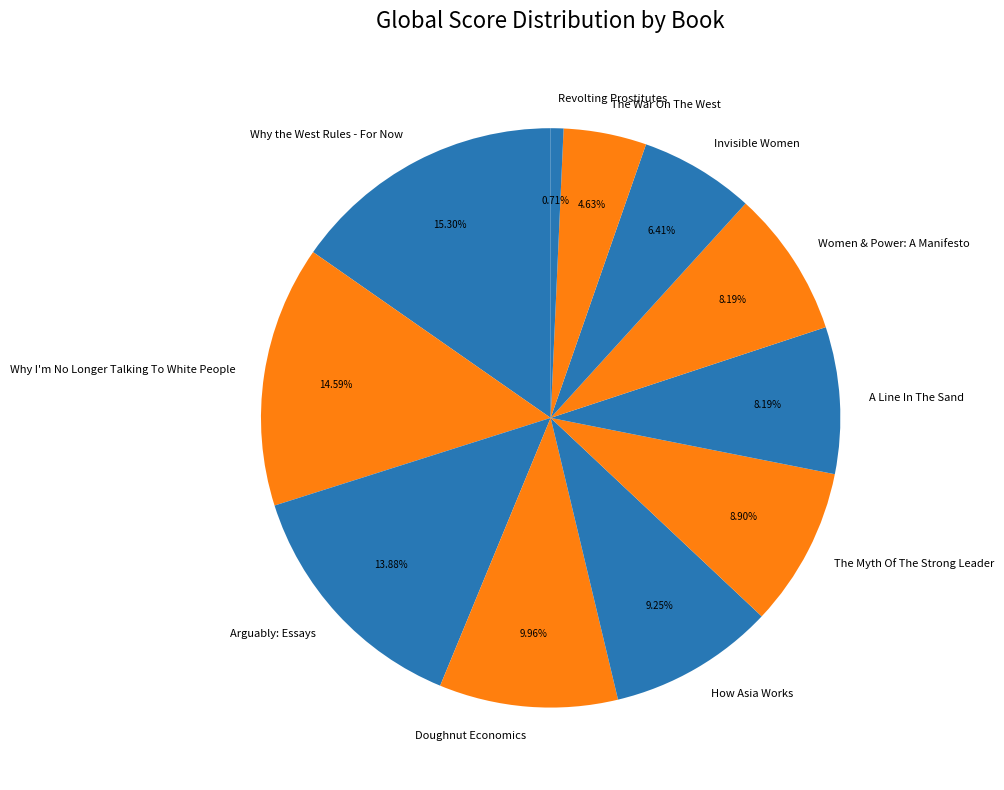

Is there a majority slice in this chart?

No